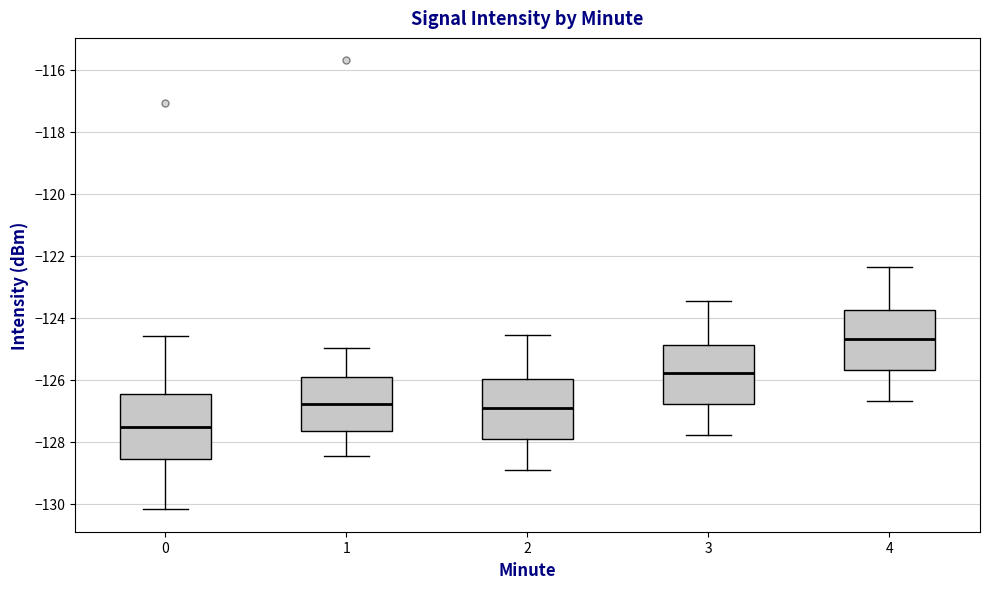

Reading left to right, transcribe this box plot: for each box, give where its median line is, the range the box spans, and where its two whiskers end, as read against the y-axis. The values are not printed on the chart, so give them approximately, as read against the axis.

0: median -127.6, box -128.6 to -126.4, whiskers -130.2 to -124.6
1: median -126.8, box -127.6 to -126.0, whiskers -128.4 to -125.0
2: median -127.0, box -128.0 to -126.0, whiskers -129.0 to -124.6
3: median -125.8, box -126.8 to -124.8, whiskers -127.8 to -123.4
4: median -124.6, box -125.6 to -123.8, whiskers -126.6 to -122.4